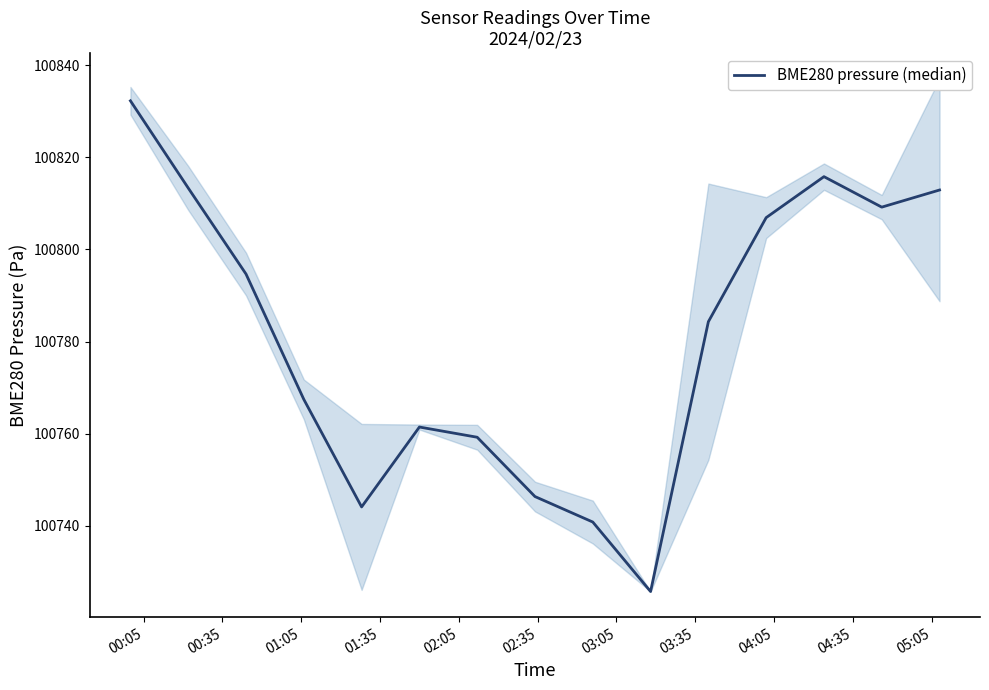

Reading right to left, transcribe all the data shown in this chart.

100812.9	100809.2	100815.8	100806.9	100784.3	100725.7	100740.8	100746.3	100759.2	100761.4	100744.1	100767.4	100794.7	100813.3	100832.3